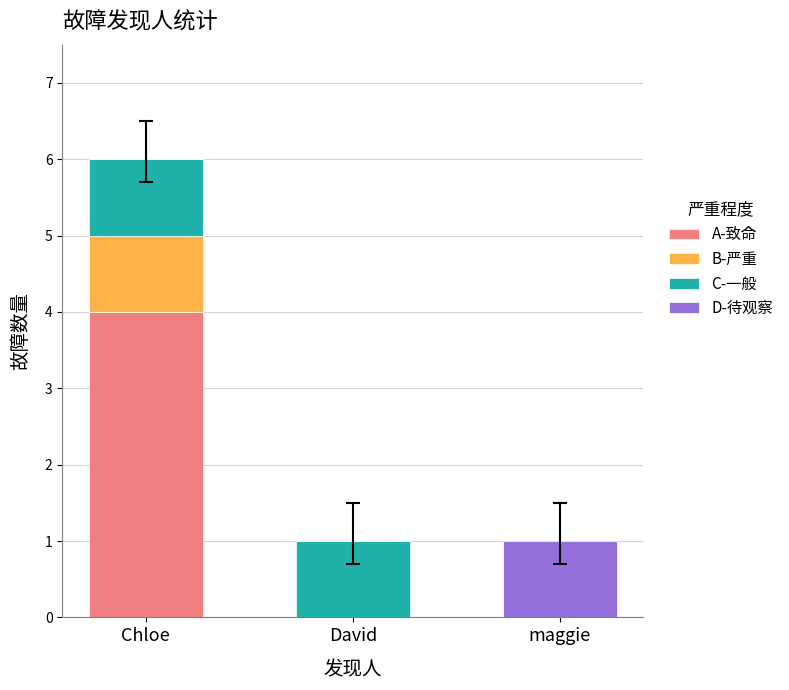

True or false: A-致命 has a value of -3 at maggie.

False